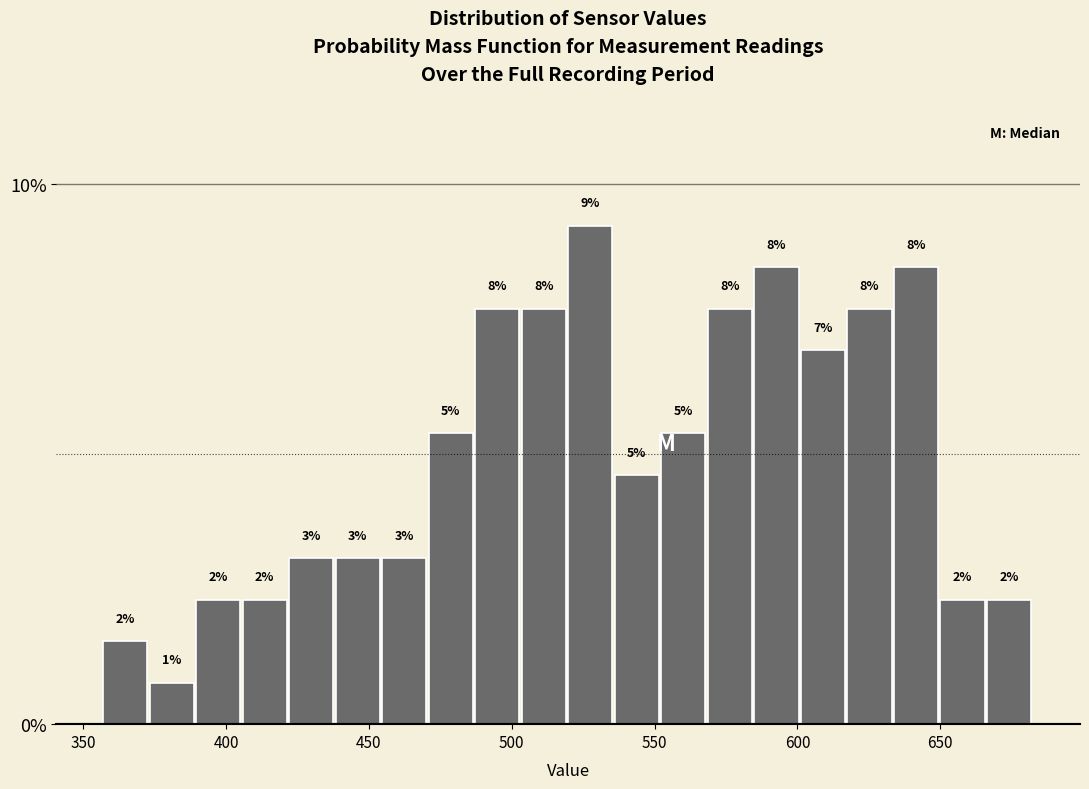

Around what value on the x-axis is the tallest bar? Give the approximate position of its centre, as read against the axis.

525